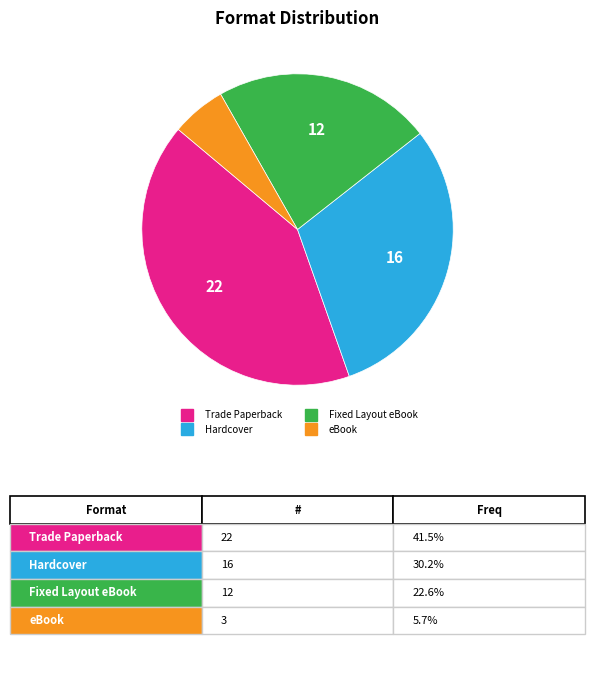

Which has a higher value, eBook or Hardcover?

Hardcover